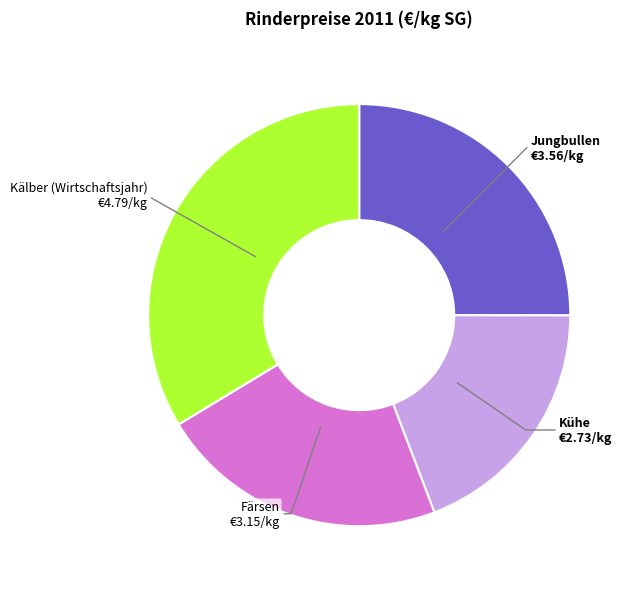

Is Kälber (Wirtschaftsjahr) the majority of the pie?

No